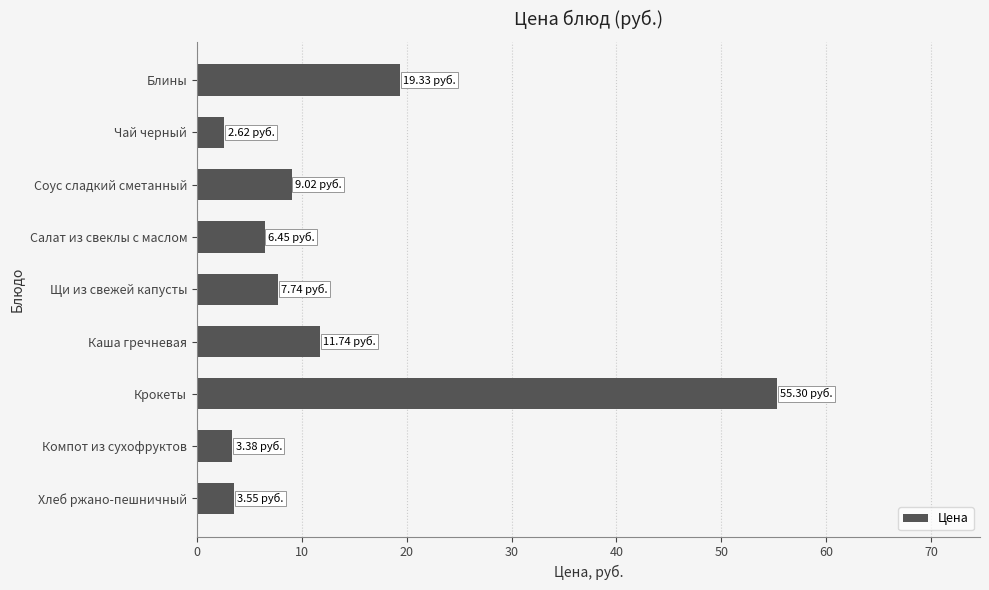

What is the label of the 2nd bar from the top?

Чай черный